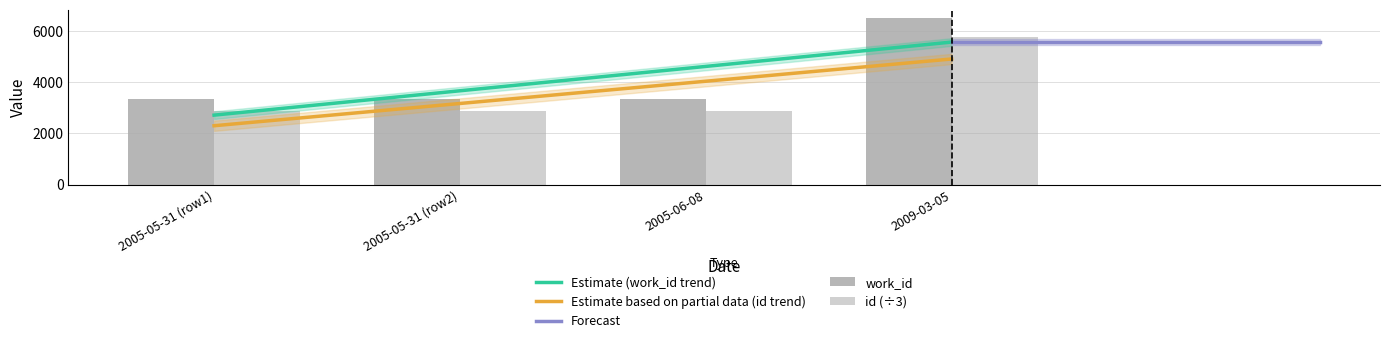

What is the label of the 1st bar from the right?

2009-03-05